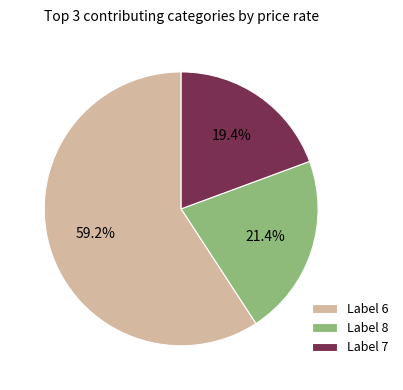

What percentage is NOT represented by Label 8?

78.6%